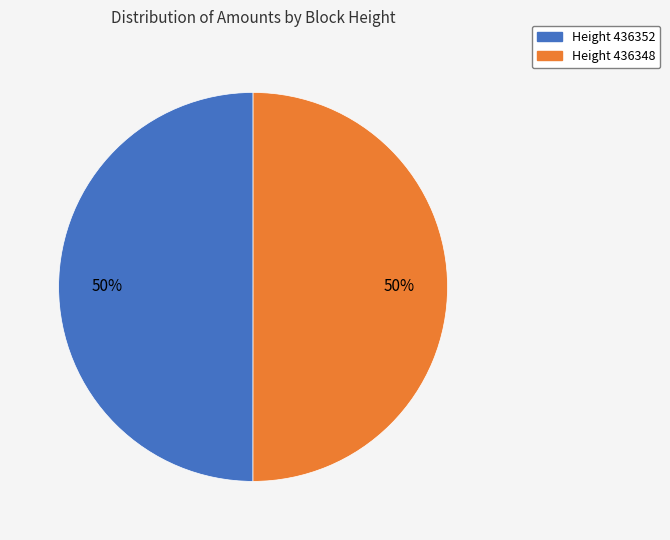

To the nearest percent, what is the average slice percentage?

50%